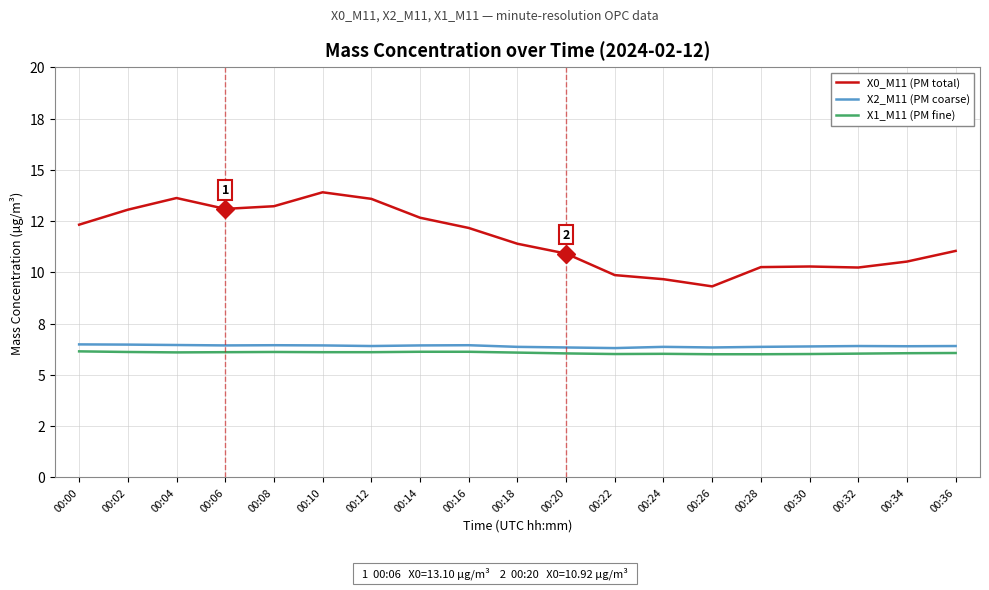

What is the total value across all series at 00:08?

25.8